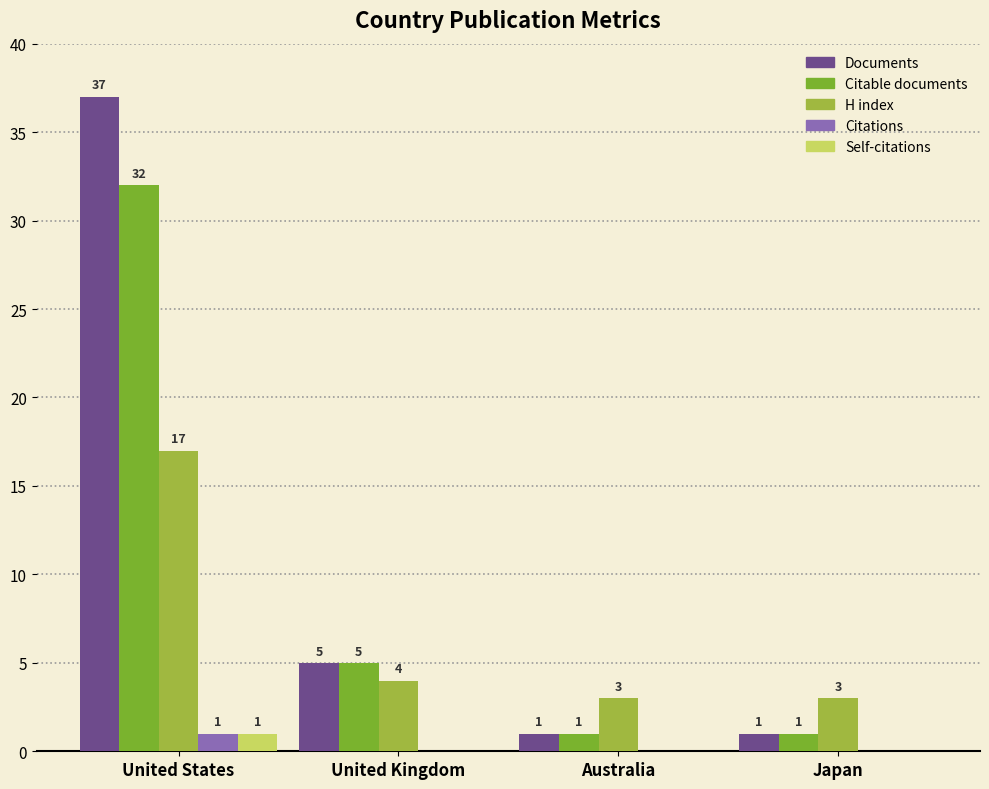

Where does the Documents series first go above 5?

United States